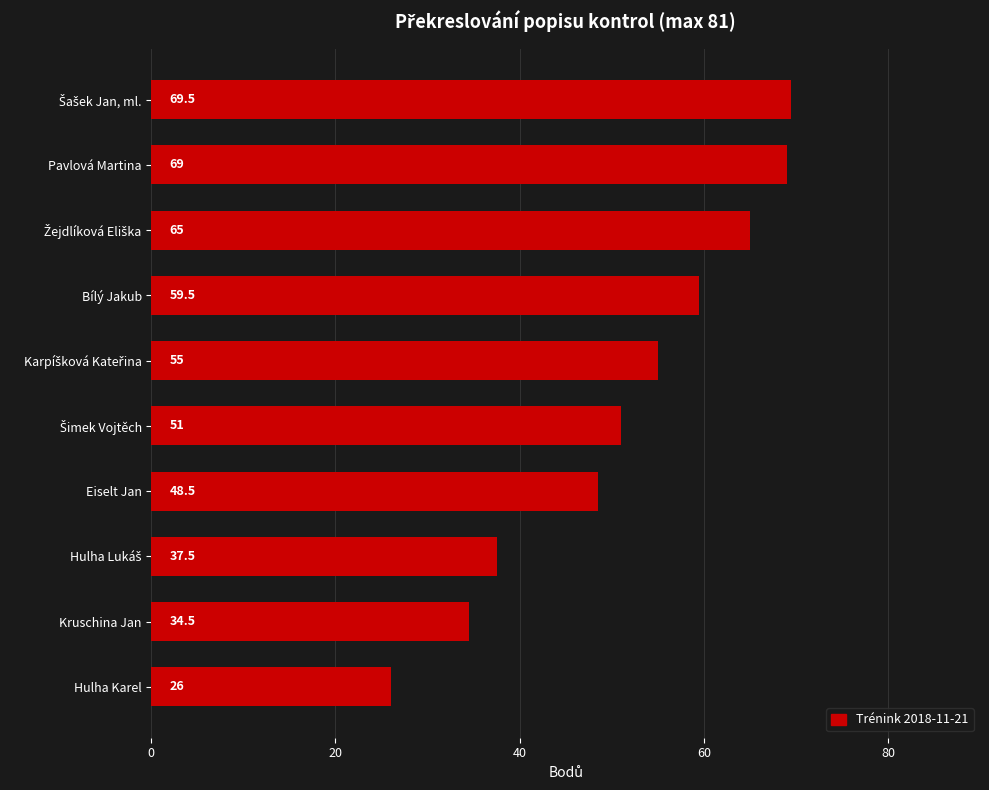

What is the approximate value at Hulha Karel?

26.0